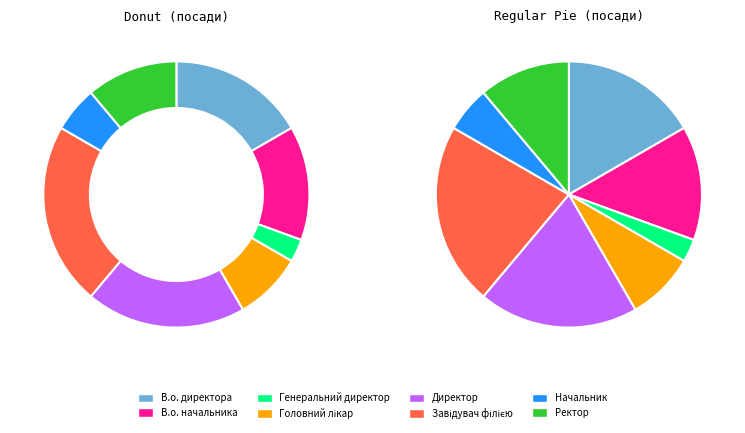

True or false: Ректор accounts for 11% of the total.

True